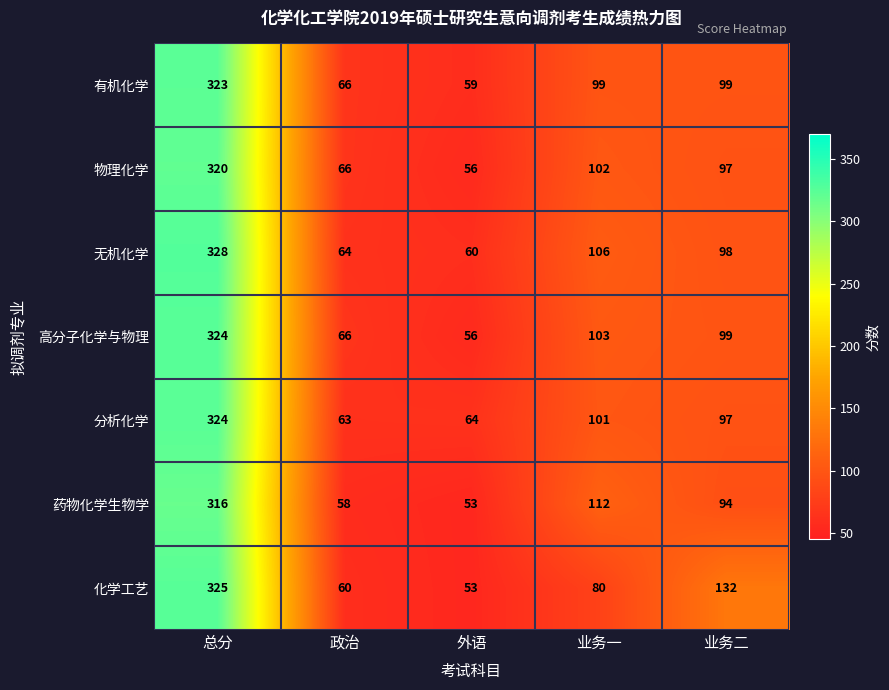

At which category is the sum across all series the highest?

总分